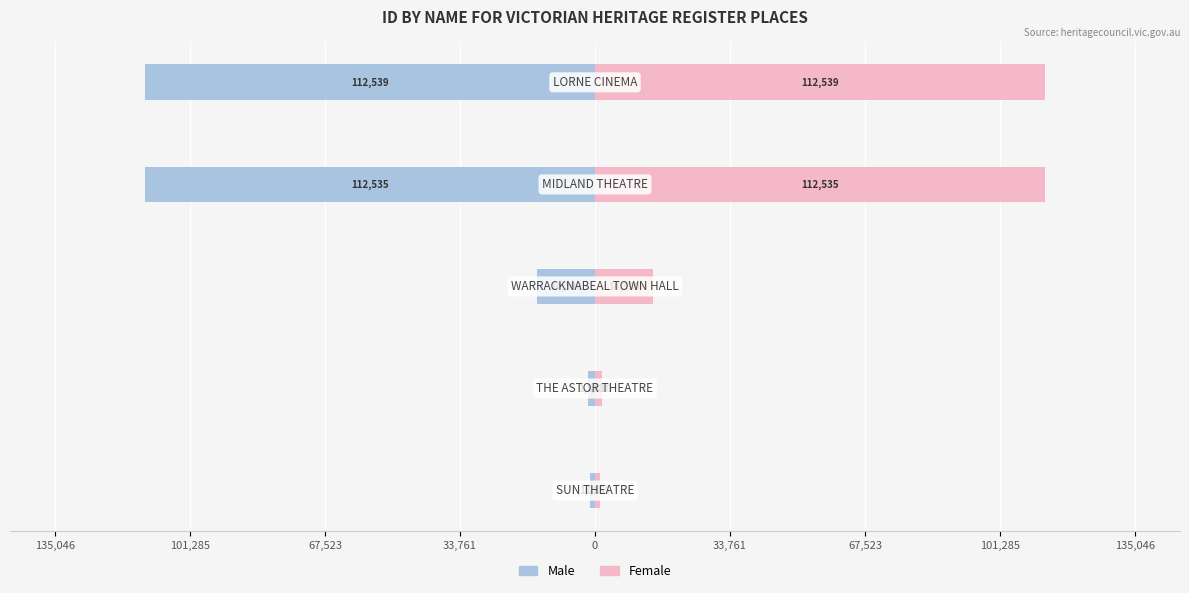

How many bars are there in each group?

2